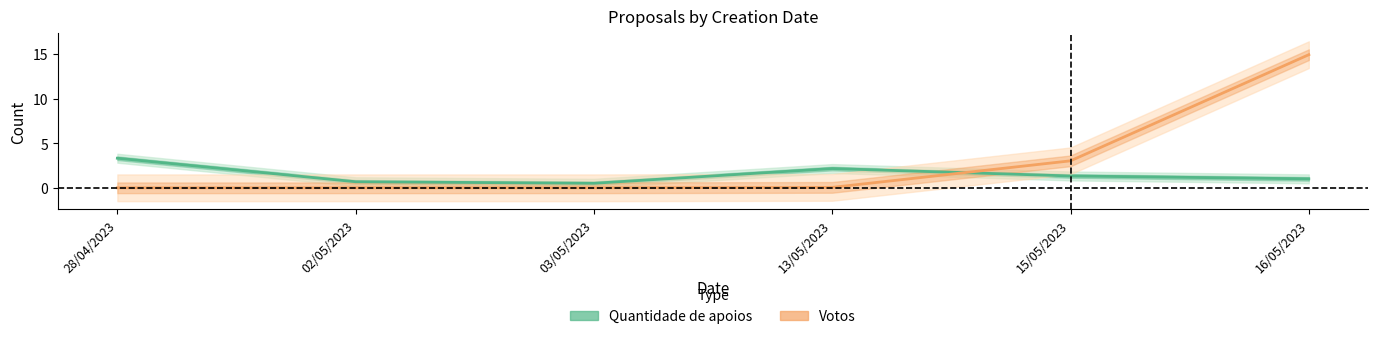

Reading left to right, extract all data points from this chart.

Quantidade de apoios: 3.3	0.7	0.5	2.2	1.3	1.0
Votos: 0.0	0.0	0.0	0.0	3.0	14.9